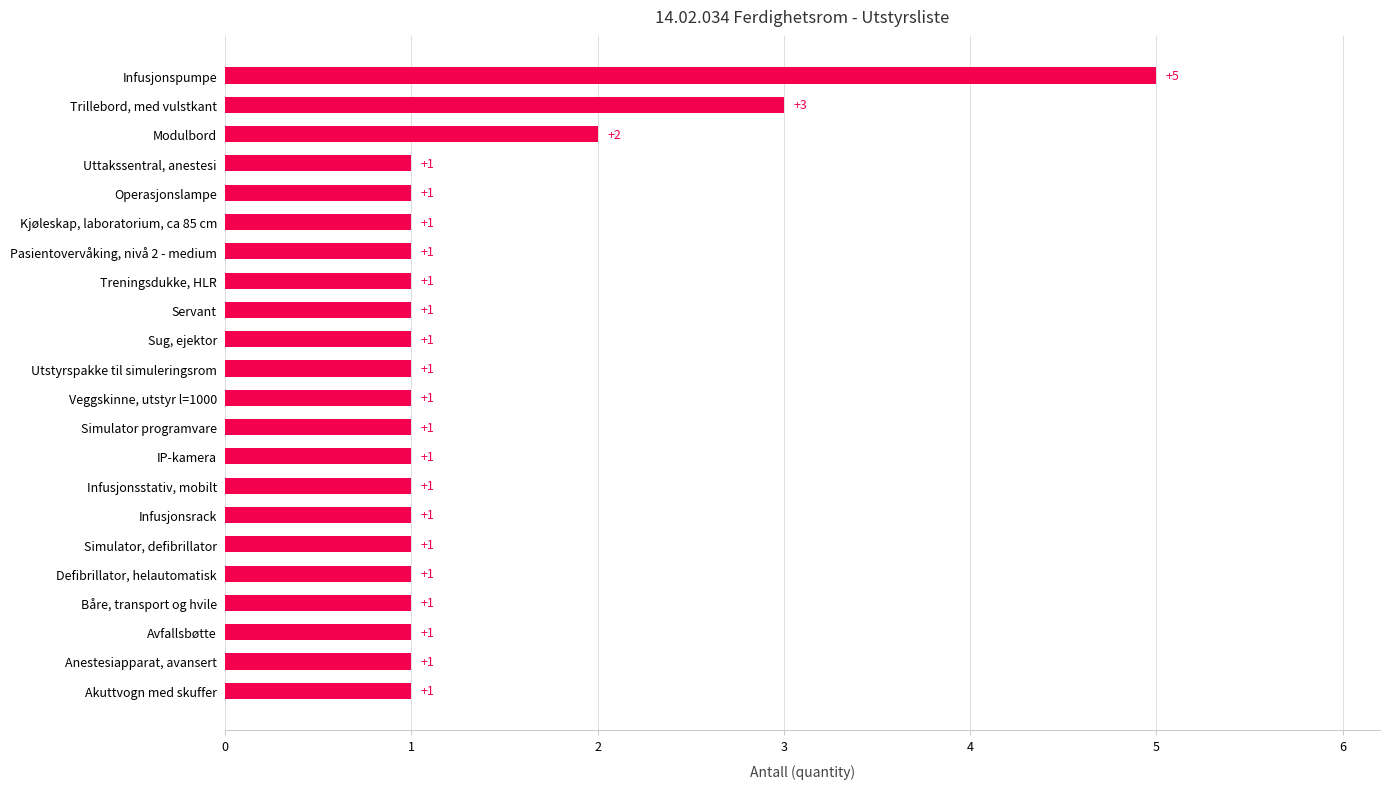

At which category does the chart reach its peak across all series?

Infusjonspumpe